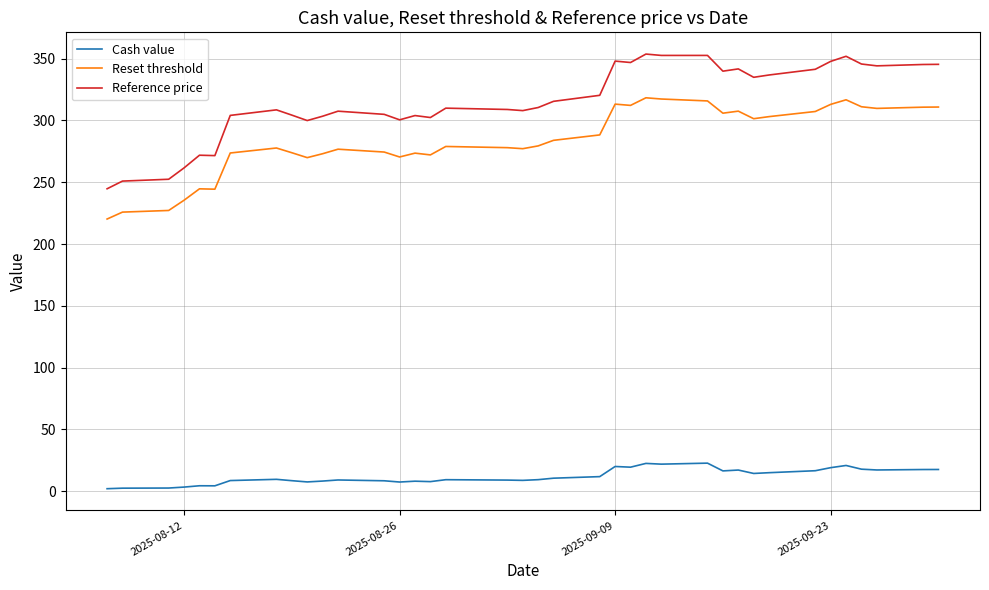

What is the difference between the maximum and minimum values in the Reference price series?

108.9